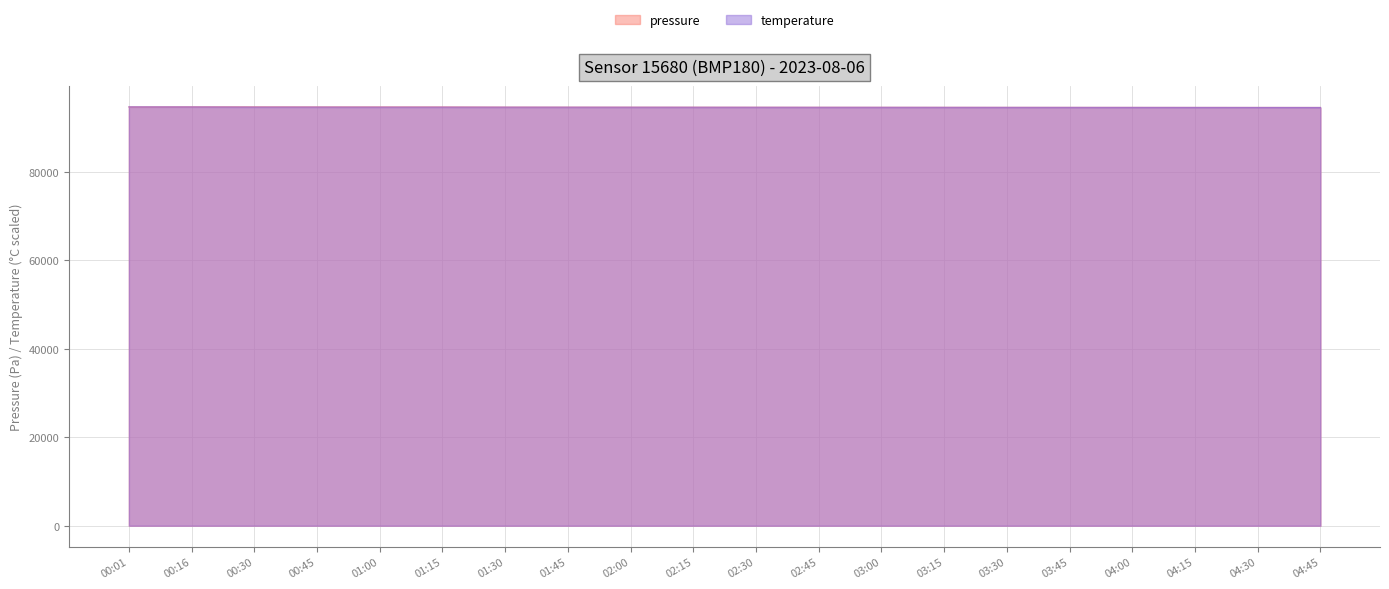

True or false: temperature has a value of 94605.8 at 04:15.

True